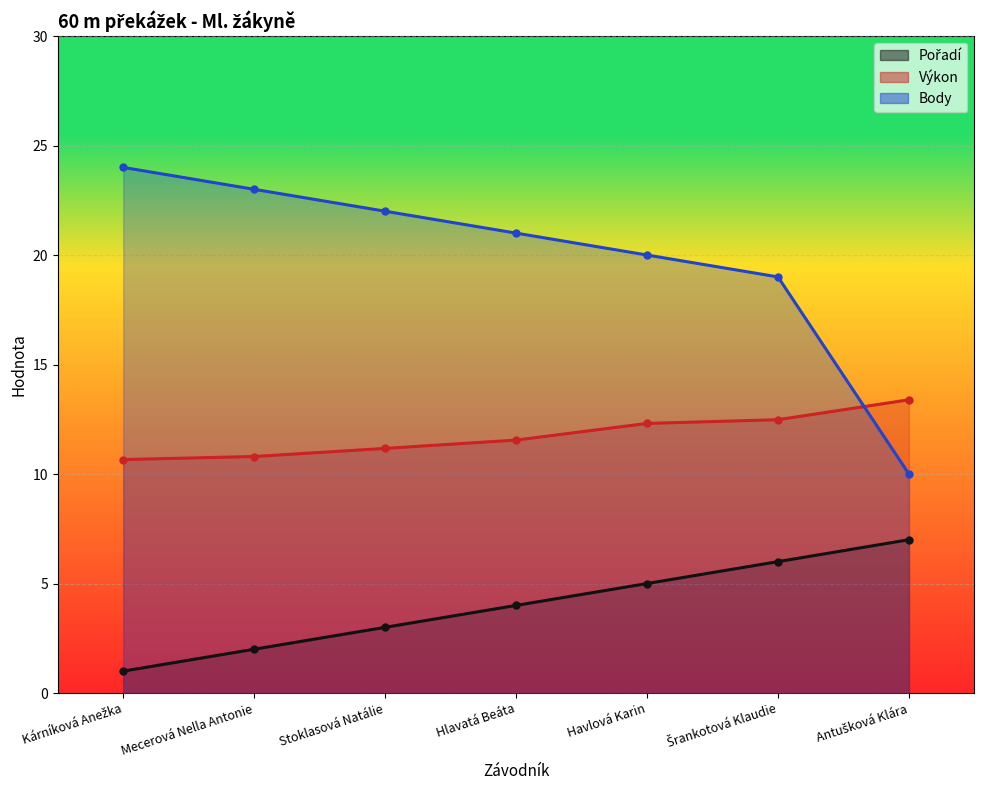

What is the label of the 7th point from the right?

Kárníková Anežka